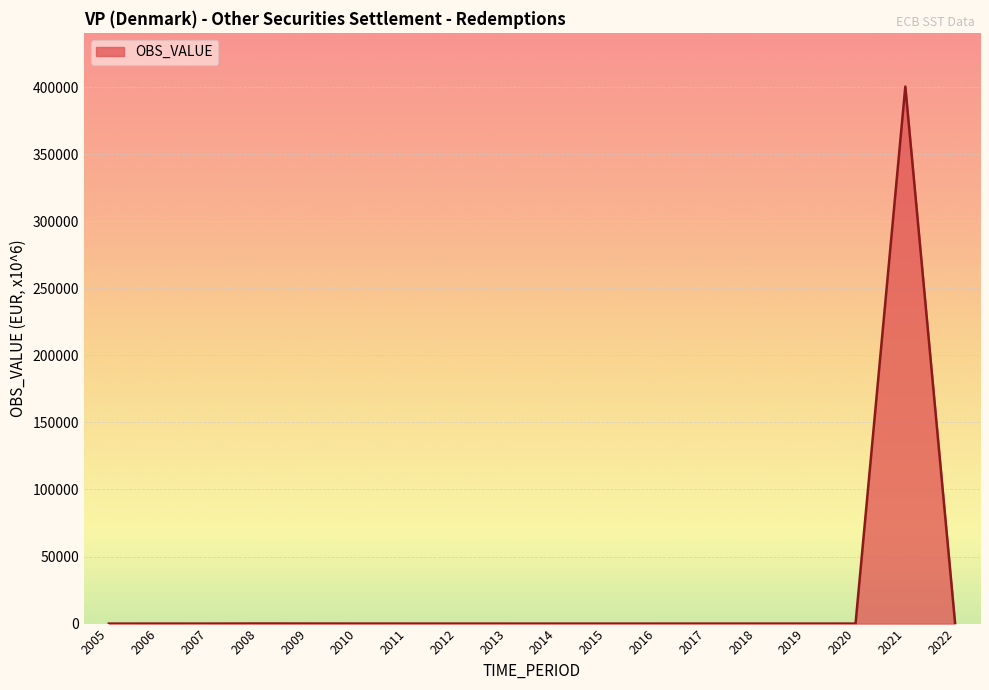

The chart shows a value of 0.1 at 2012. True or false?

True